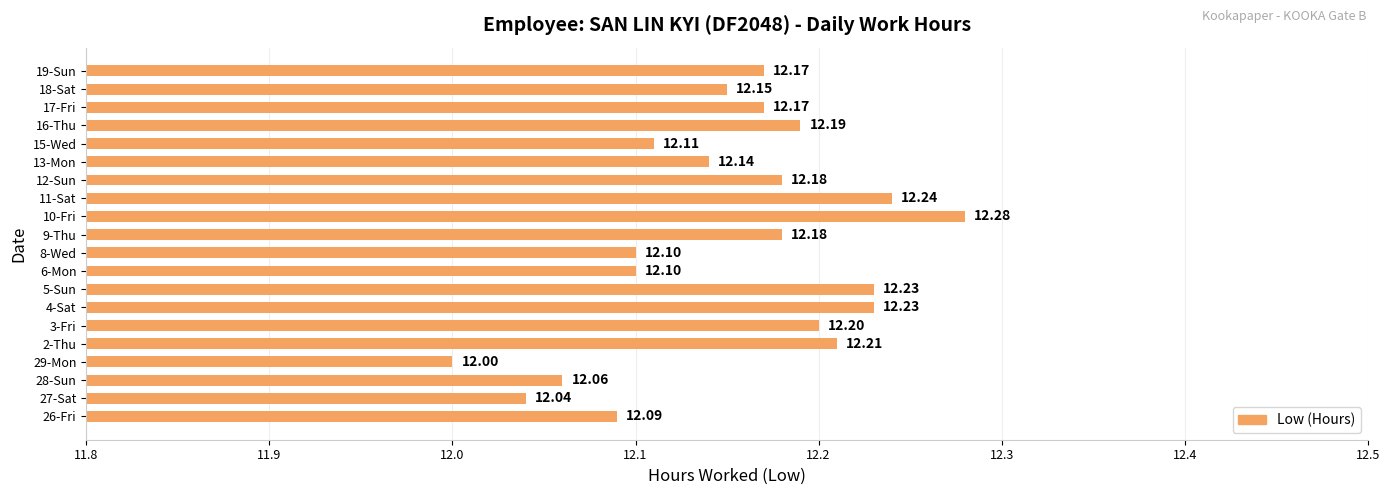

Which category has the highest value across all series?

10-Fri